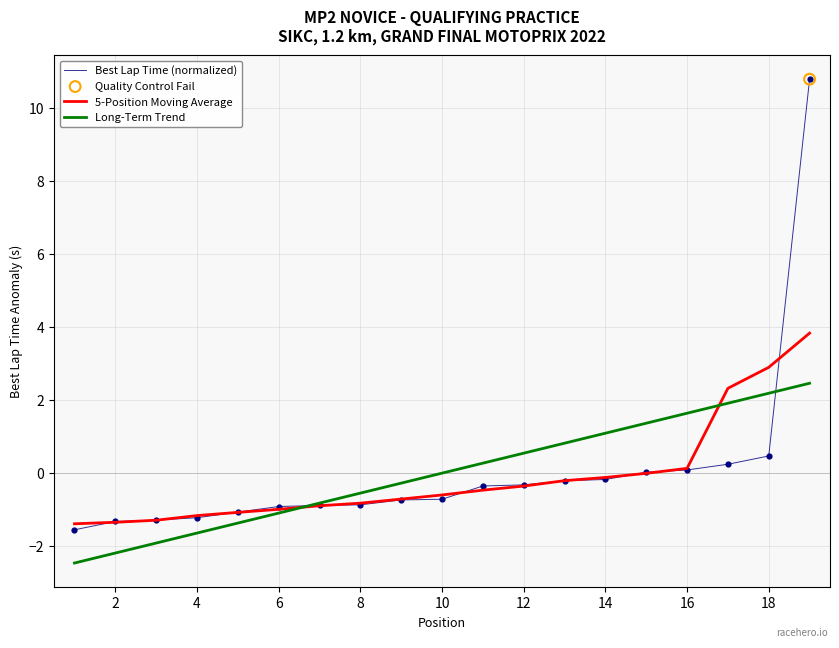

Which series has the largest range (max minus min)?

Best Lap Time (normalized)